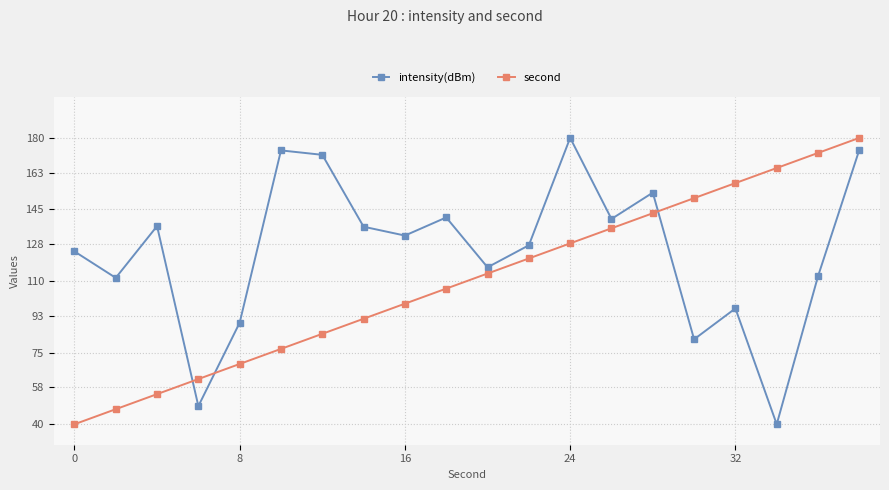

What is the maximum value for second?

180.0